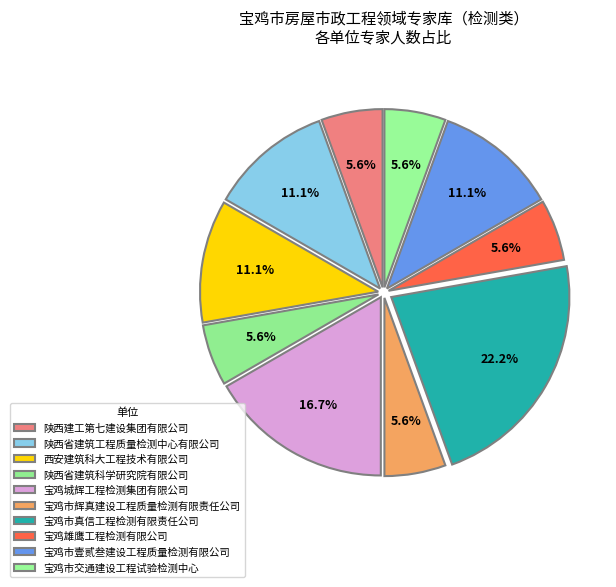

To the nearest percent, what is the combined percentage of 宝鸡市真信工程检测有限责任公司 and 宝鸡市交通建设工程试验检测中心?

28%